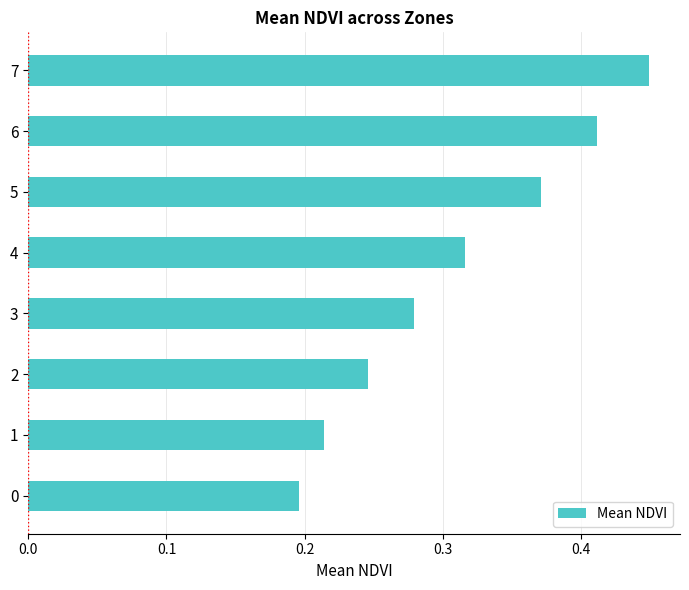

Rank the categories by value from lowest to highest.

0, 1, 2, 3, 4, 5, 6, 7